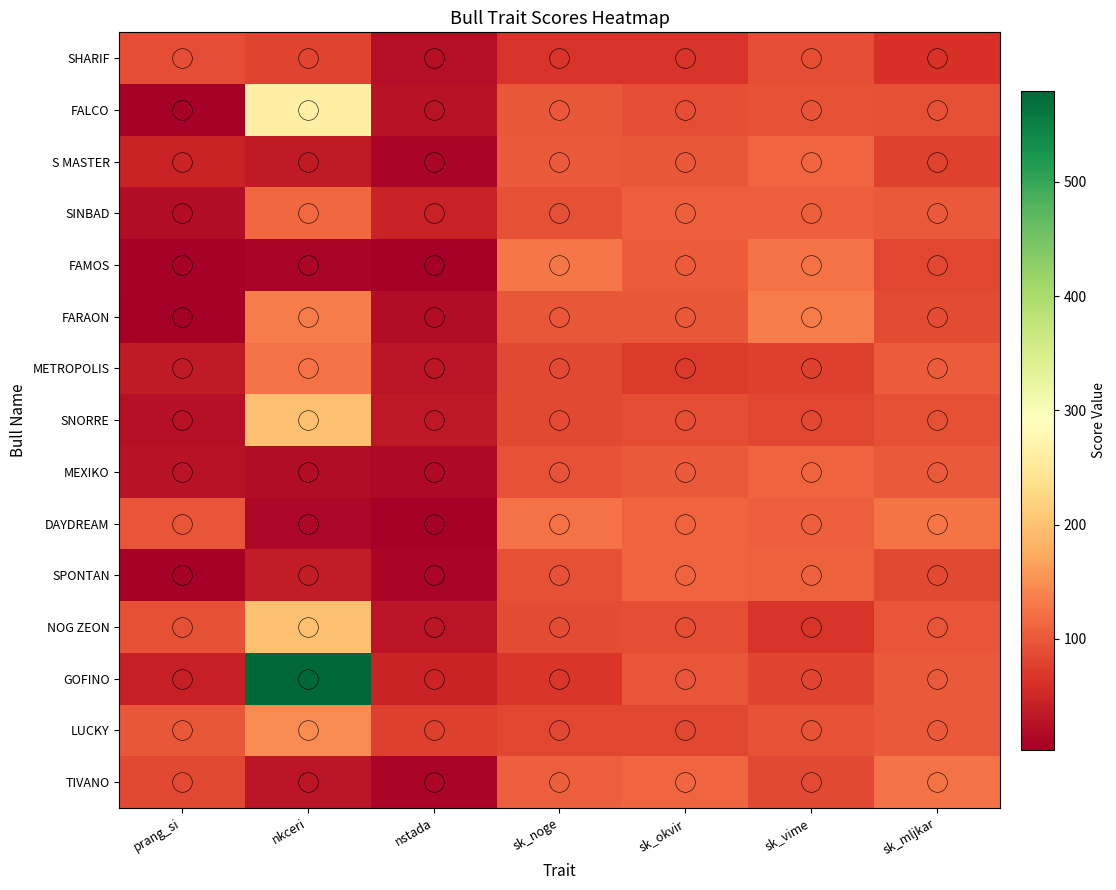

The SPONTAN series shows 64 at sk_noge. True or false?

False